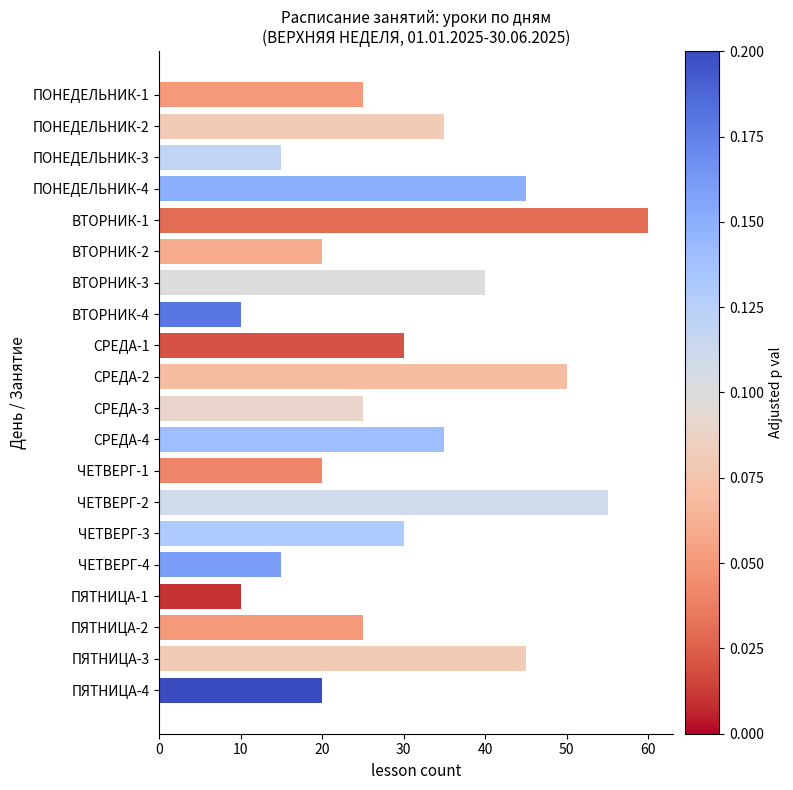

What is the greatest value displayed?

60